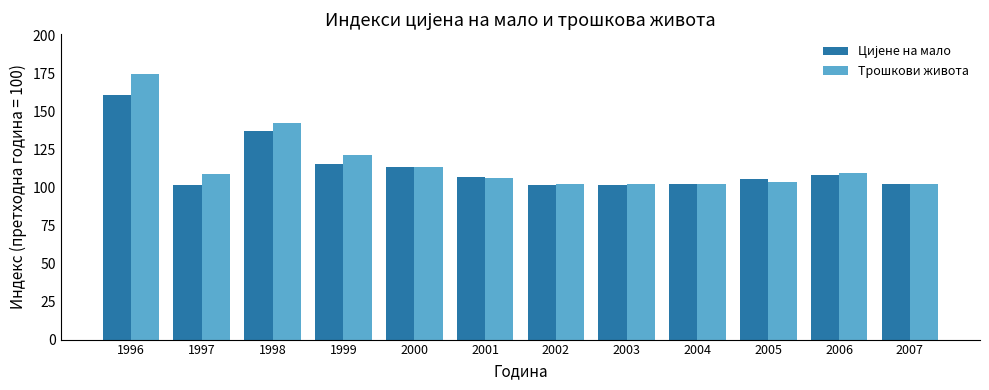

Which series has the largest range (max minus min)?

Трошкови живота